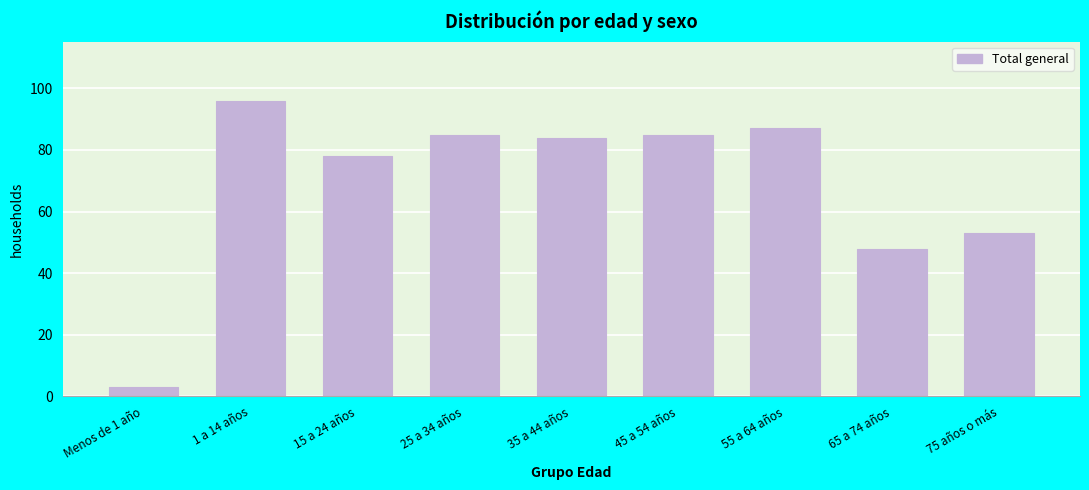

Reading left to right, what are all the values shown in this chart?

Menos de 1 año=3	1 a 14 años=96	15 a 24 años=78	25 a 34 años=85	35 a 44 años=84	45 a 54 años=85	55 a 64 años=87	65 a 74 años=48	75 años o más=53